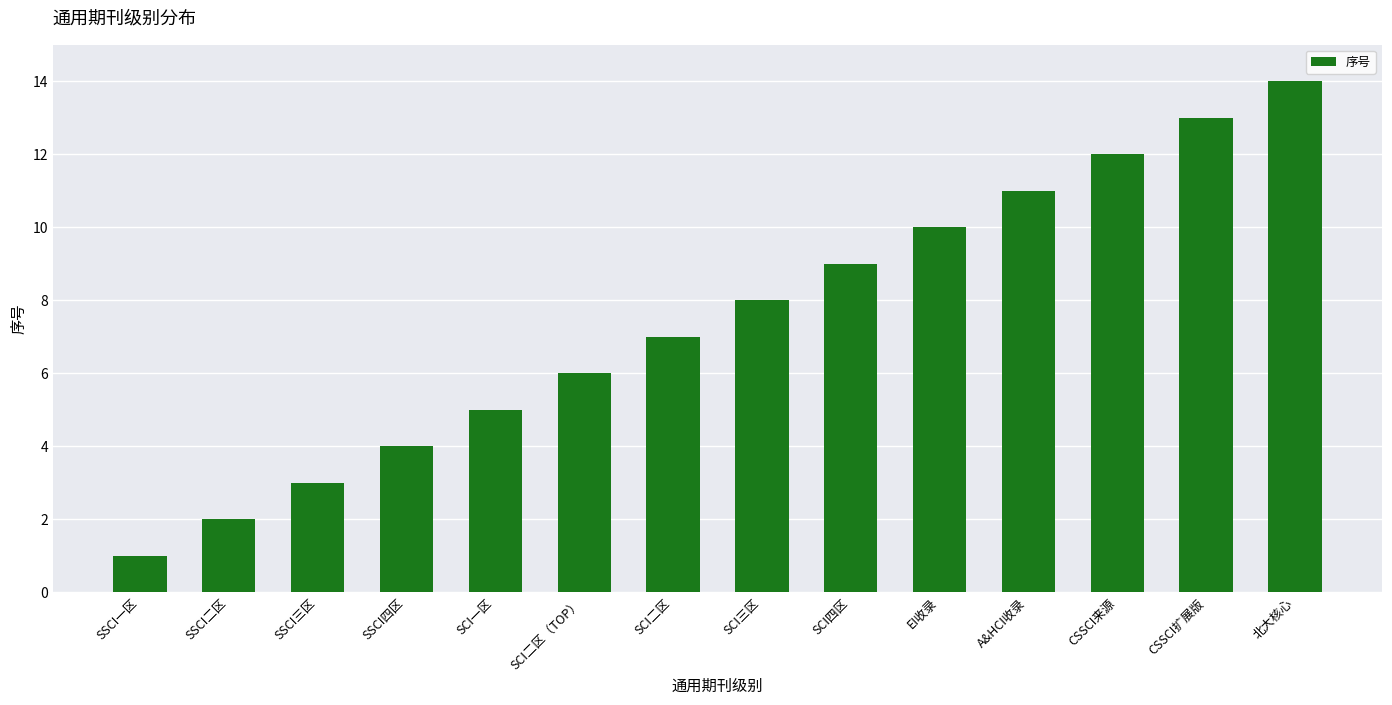

Does the chart contain any negative values?

No